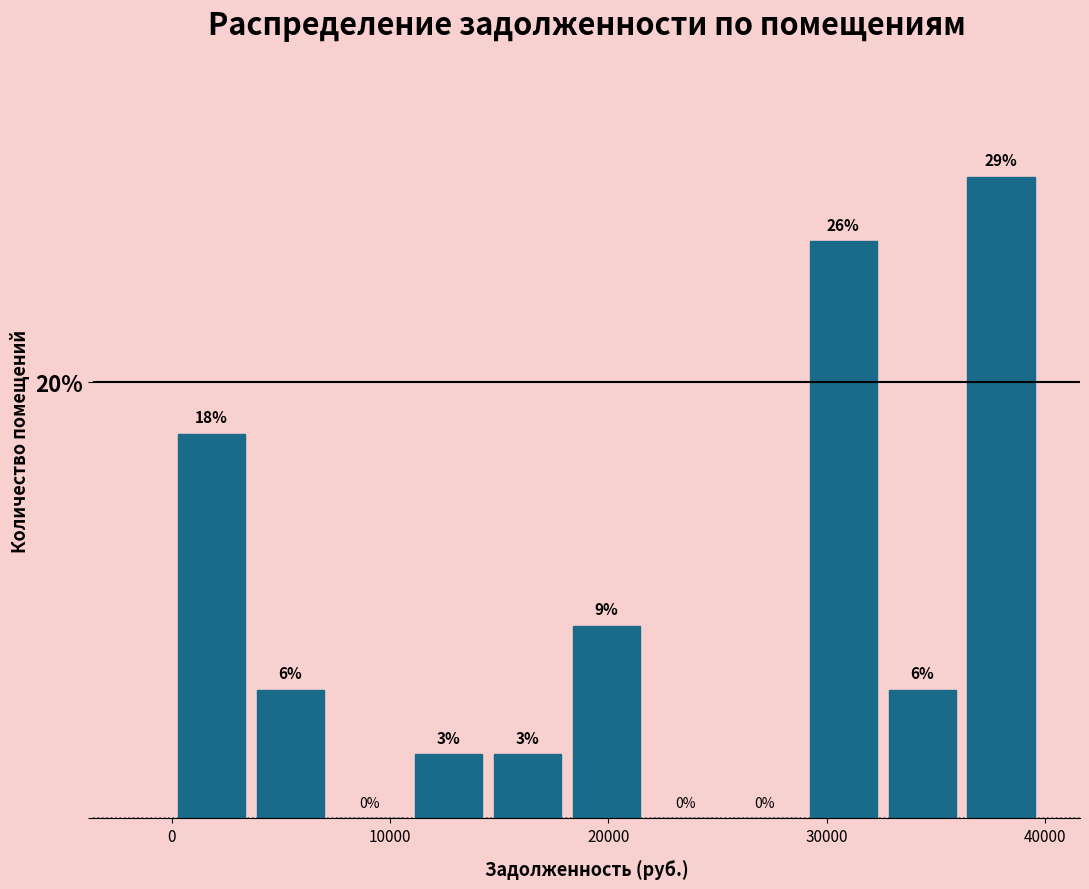

Read against the x-axis, roughly where is the centre of the tallest bar?

38000